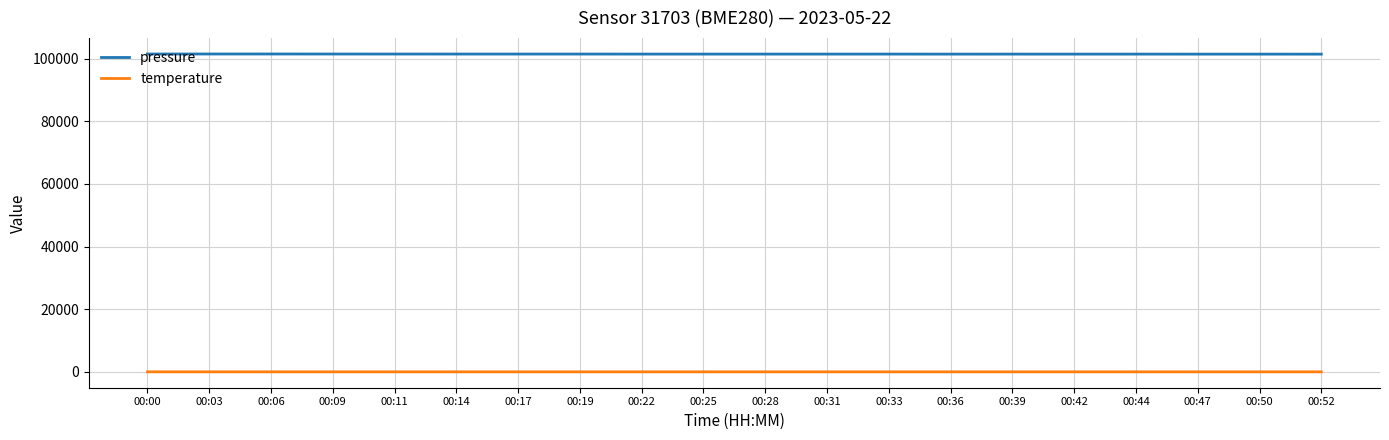

Is the value of temperature at 00:00 greater than the value of pressure at 00:06?

No